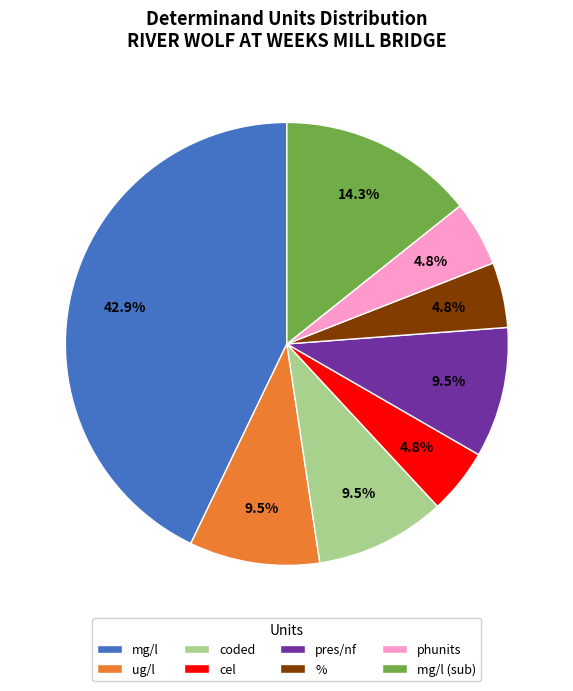

Which slice is the largest?

mg/l